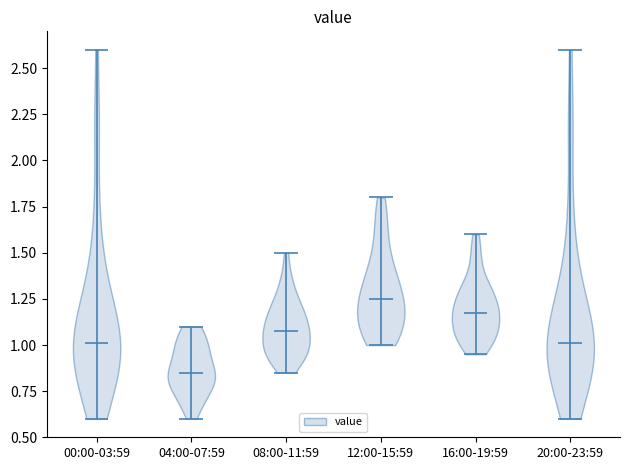

Reading left to right, read every violin against the y-axis: where its median line is, and the lowest and highest points it reaches. The values are not printed on the chart, so give them approximately, as read against the axis.

00:00-03:59: median line 1.00, lowest point 0.60, highest point 2.60
04:00-07:59: median line 0.85, lowest point 0.60, highest point 1.10
08:00-11:59: median line 1.10, lowest point 0.85, highest point 1.50
12:00-15:59: median line 1.25, lowest point 1.00, highest point 1.80
16:00-19:59: median line 1.20, lowest point 0.95, highest point 1.60
20:00-23:59: median line 1.00, lowest point 0.60, highest point 2.60